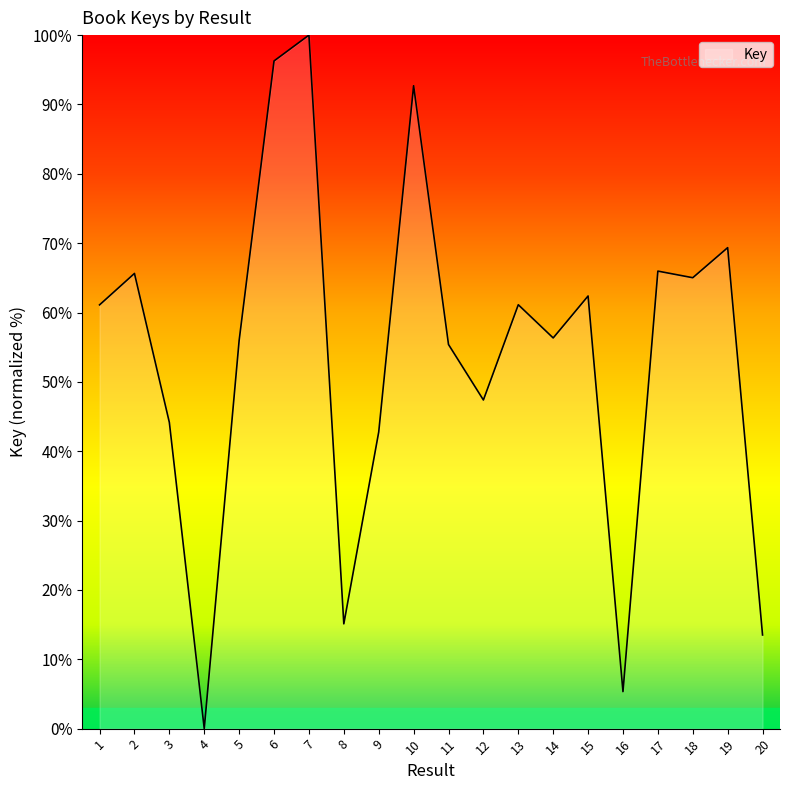

At which label does the data first exceed 61?

1